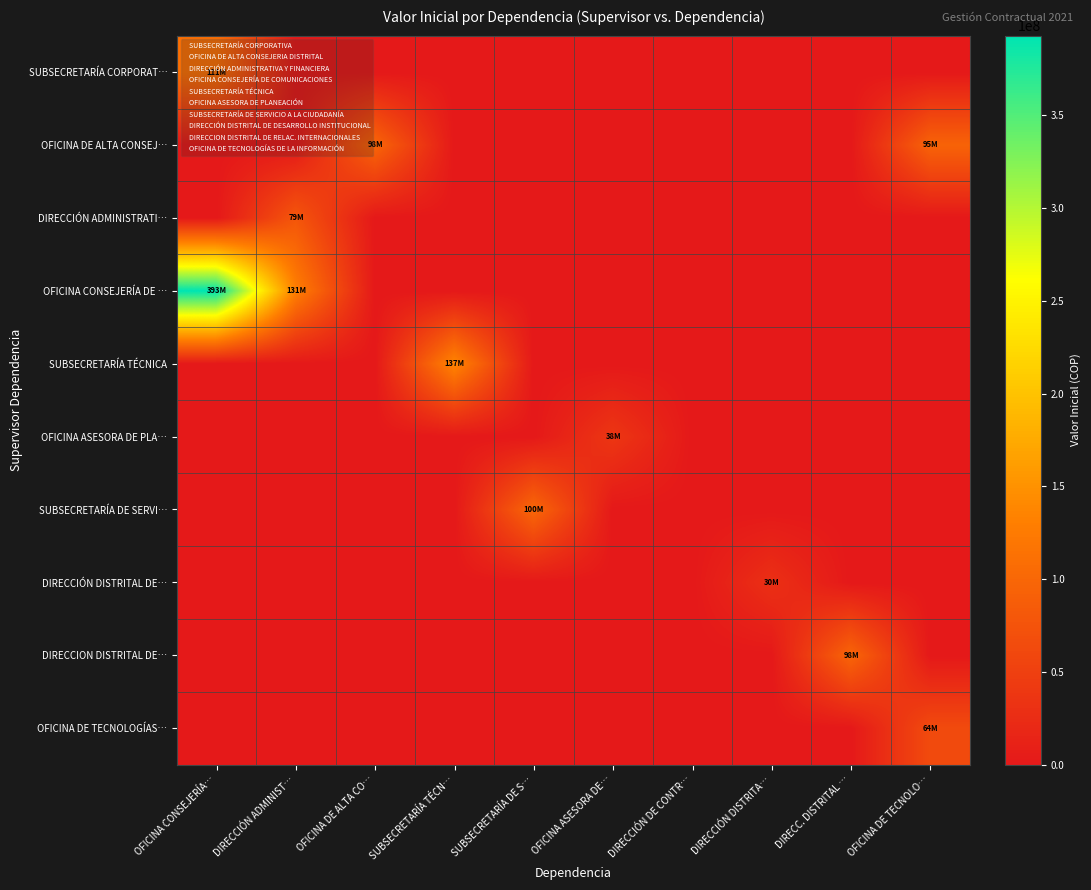

What is the spread (max minus min) of values at OFICINA CONSEJERÍA…?

393056279